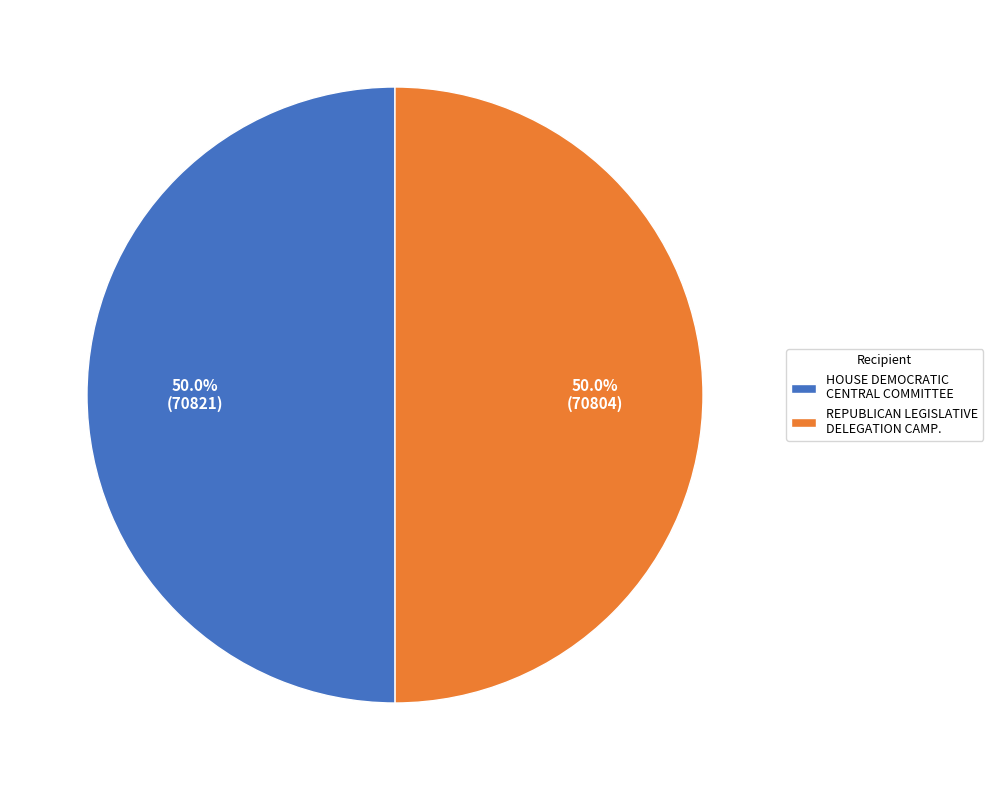

What percentage is NOT represented by REPUBLICAN LEGISLATIVE DELEGATION CAMP.?

50.0%